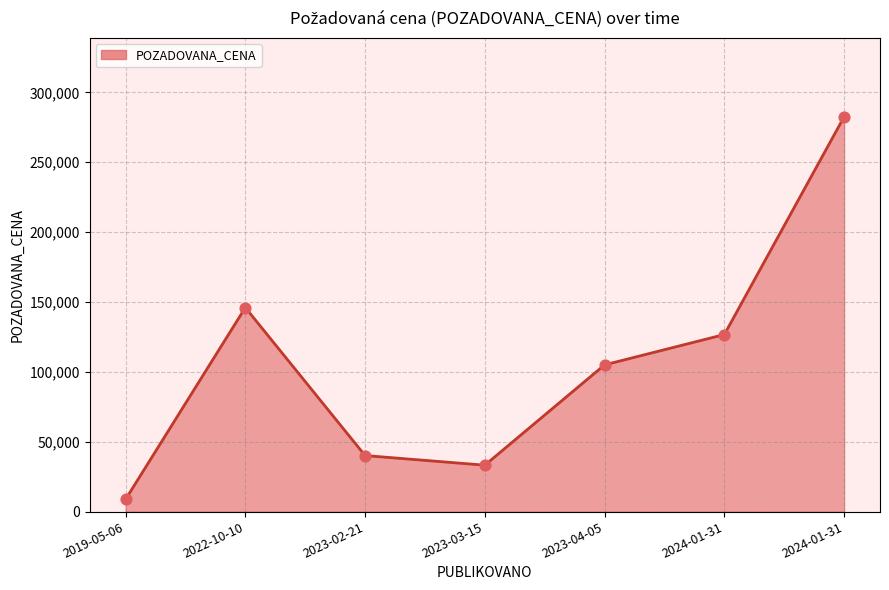

How many categories are shown in the chart?

7